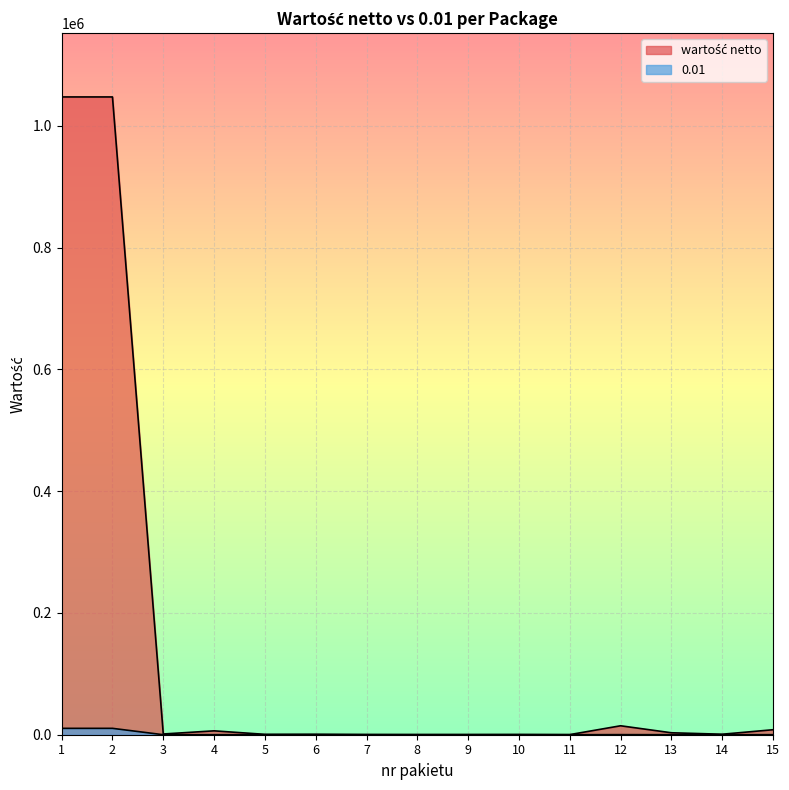

What is the difference between the maximum and minimum values in the 0.01 series?

10474.0